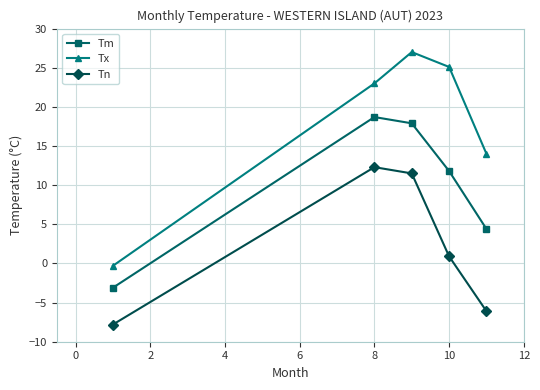

True or false: Tm has more than 0 interior local peaks.

True